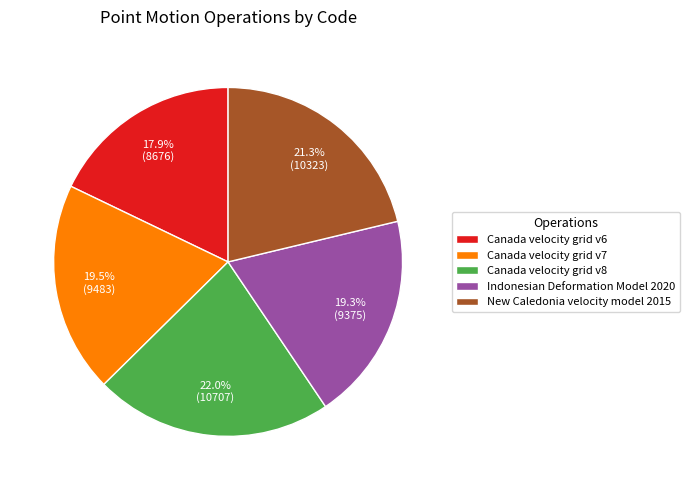

Is Canada velocity grid v6 the majority of the pie?

No